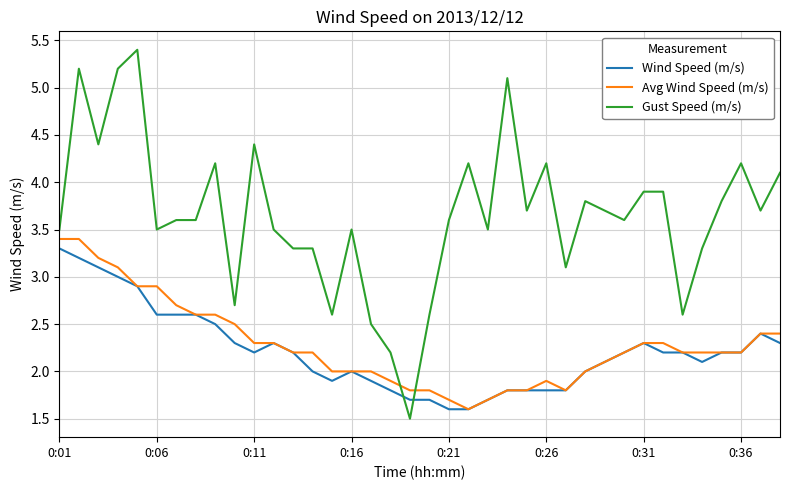

How many times do Gust Speed (m/s) and Wind Speed (m/s) cross each other?

2